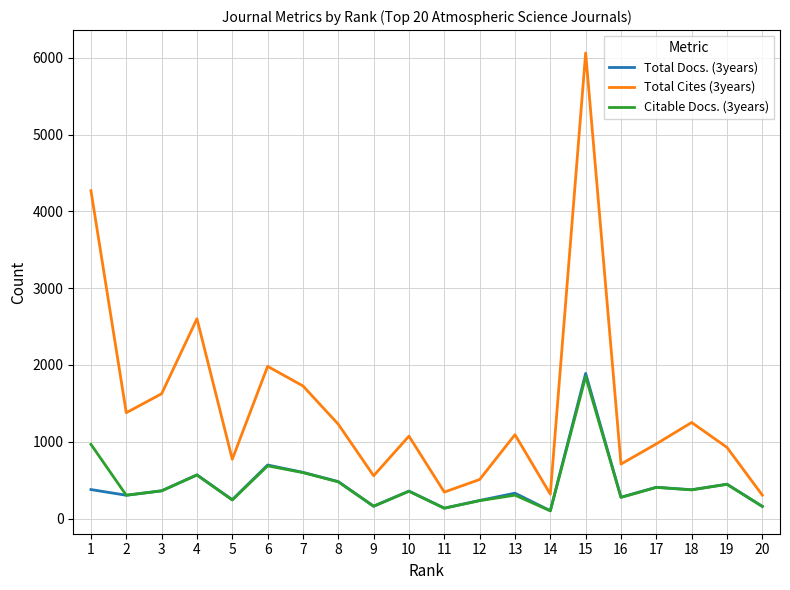

True or false: Total Cites (3years) and Citable Docs. (3years) cross at least once.

False